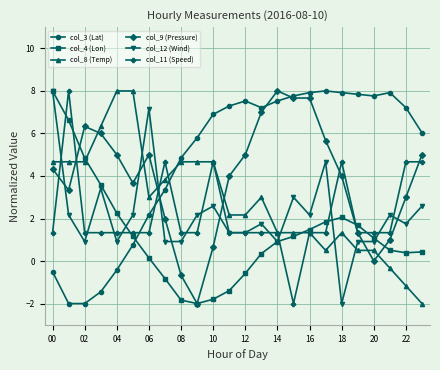

What are all the series names shown in the legend?

col_3 (Lat), col_4 (Lon), col_8 (Temp), col_9 (Pressure), col_12 (Wind), col_11 (Speed)